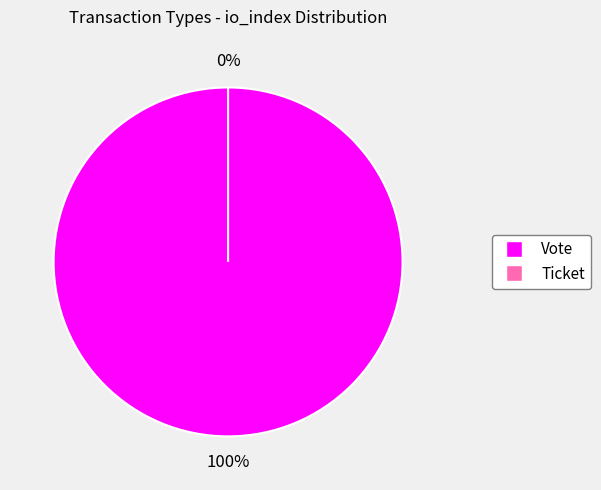

What is the largest slice in the pie chart?

Vote